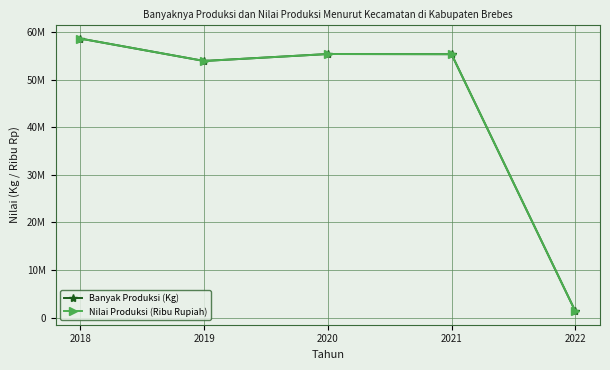

Is this an area chart (filled region under the line)?

No